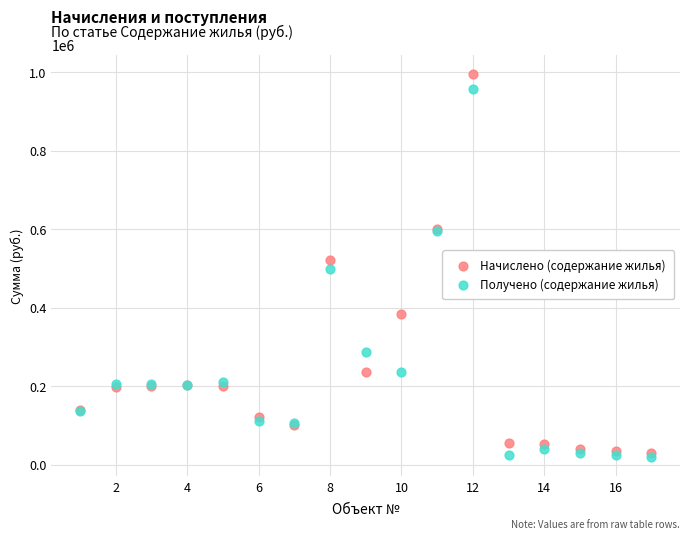

Which series reaches the minimum Y coordinate?

Получено (содержание жилья)